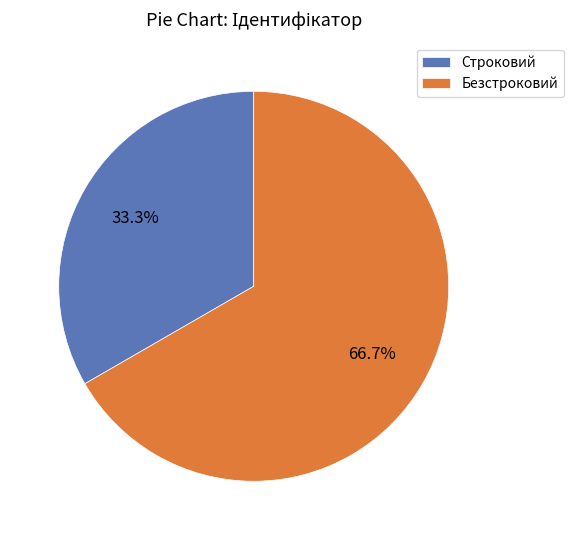

To the nearest percent, what is the combined percentage of Строковий and Безстроковий?

100%